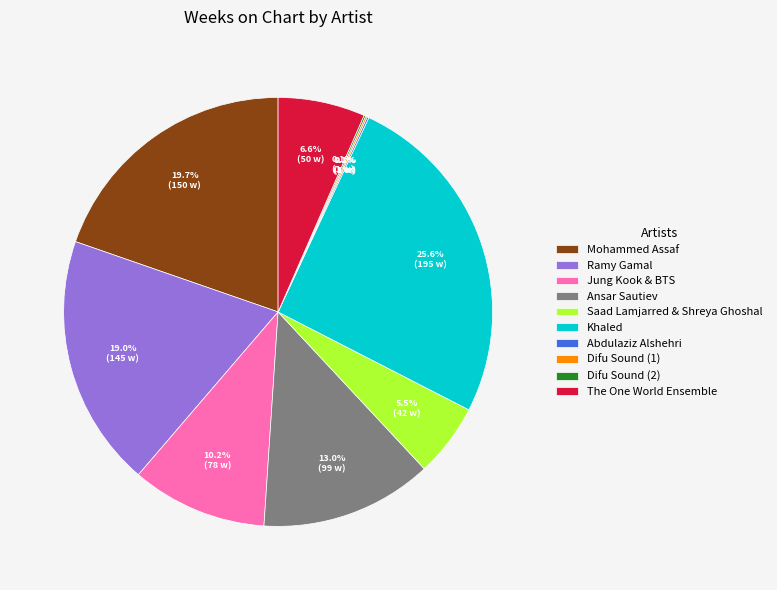

Which category has the biggest portion of the pie?

Khaled